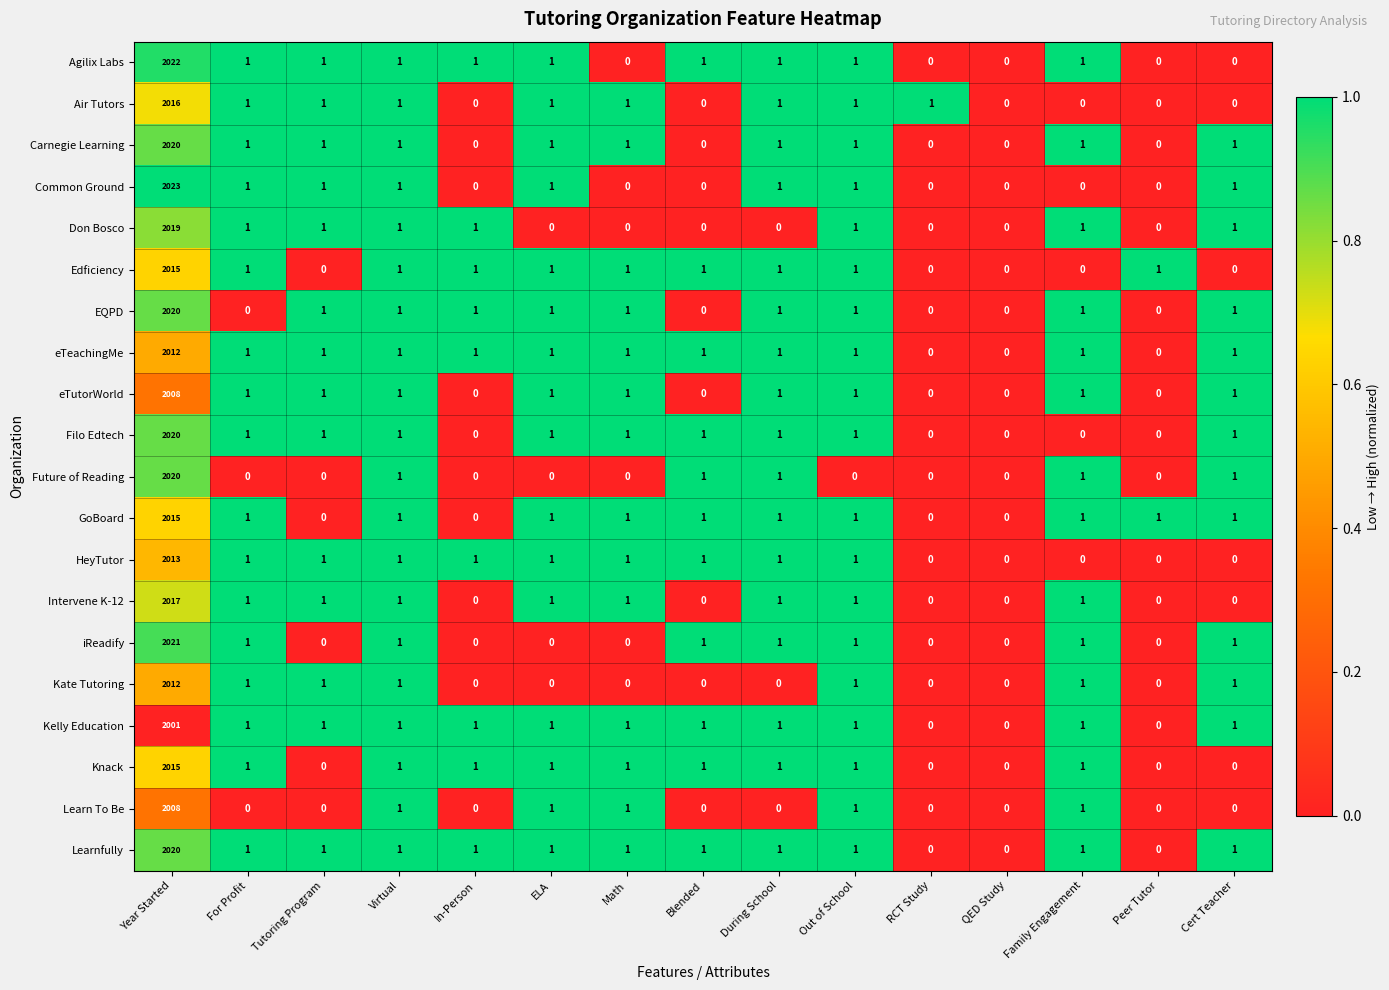

Where does the Don Bosco series first go above 1?

Year Started